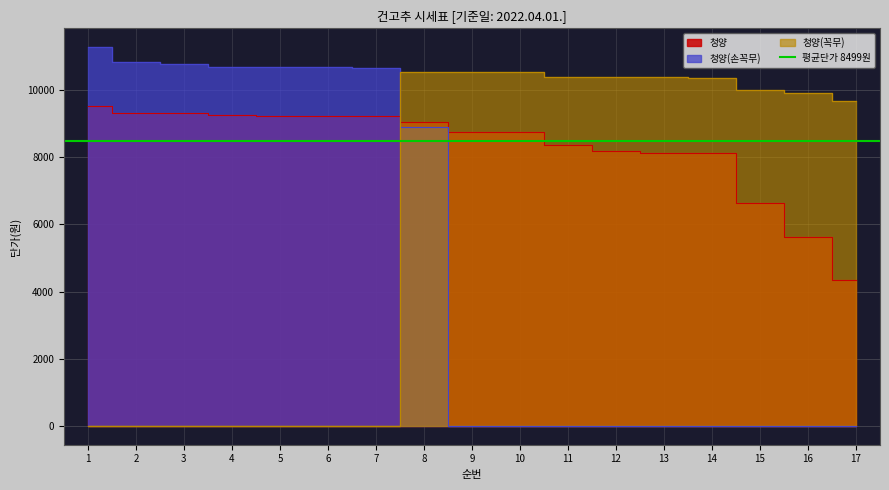

Reading left to right, what are all the values shown in this chart?

청양: 9520	9320	9320	9260	9230	9230	9220	9040	8750	8740	8360	8180	8120	8120	6630	5620	4330
청양(손꼭무): 11280	10850	10770	10700	10700	10700	10650	8890	0	0	0	0	0	0	0	0	0
청양(꼭무): 0	0	0	0	0	0	0	10540	10540	10540	10390	10390	10380	10360	10000	9930	9690